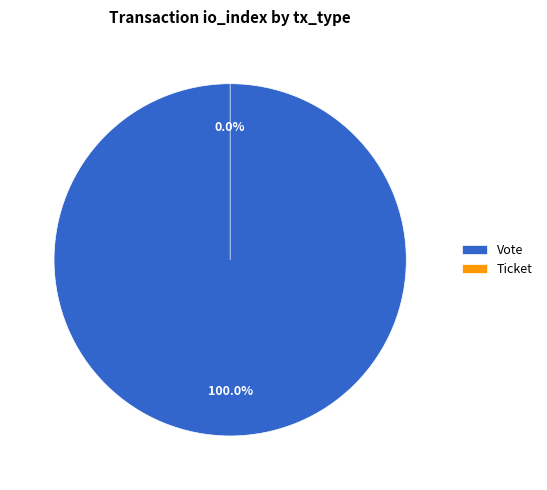

Which slice is the largest?

Vote